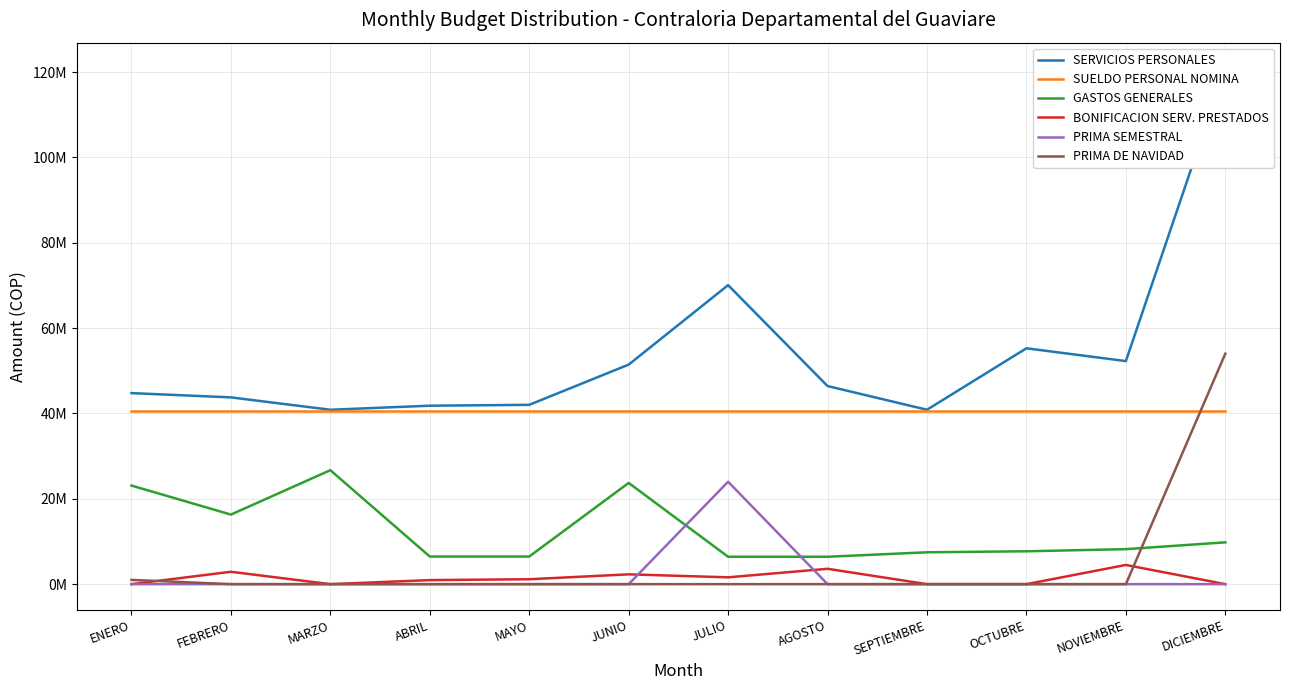

What is the difference between the SERVICIOS PERSONALES values at NOVIEMBRE and JUNIO?

822264